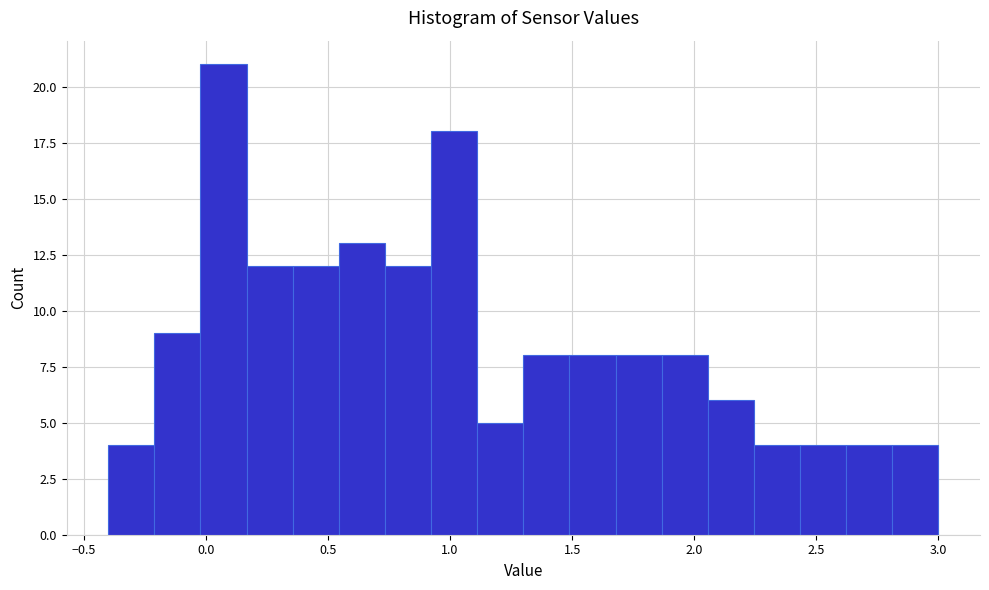

Read against the x-axis, roughly where is the centre of the tallest bar?

0.05